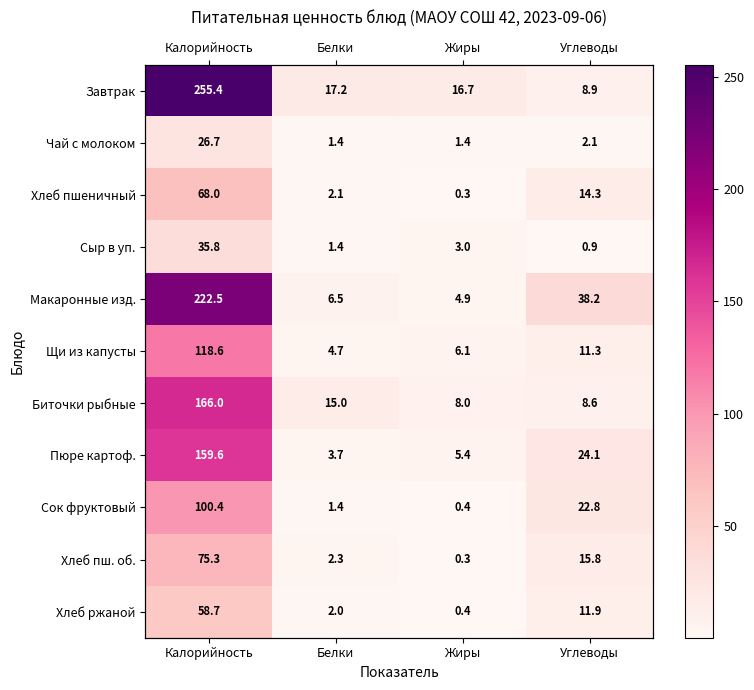

List the labels in order of Чай с молоком value, largest first.

Калорийность, Углеводы, Жиры, Белки